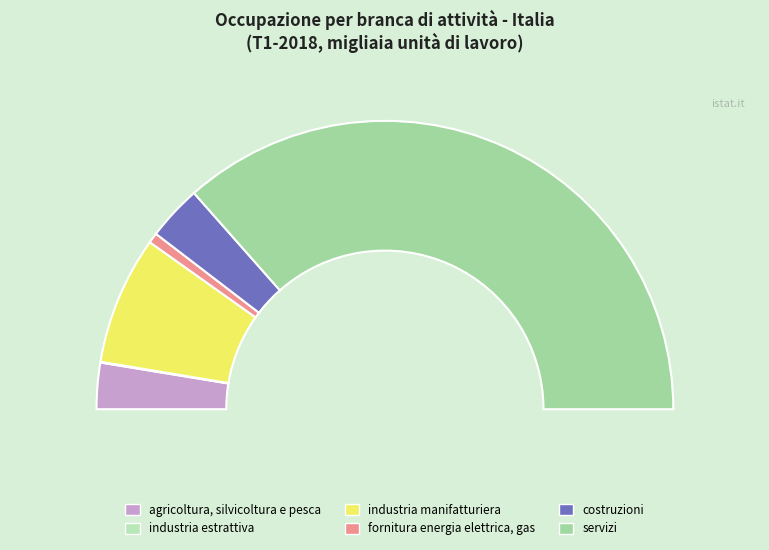

True or false: industria manifatturiera accounts for 14% of the total.

True